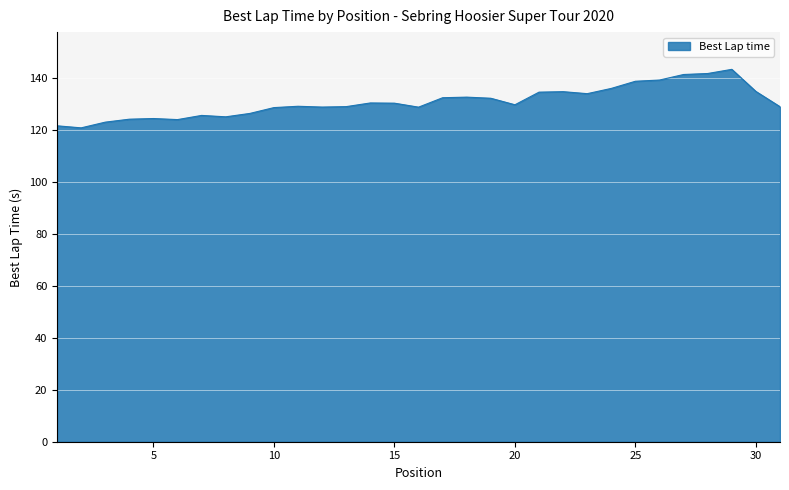

What is the smallest value displayed?

120.9